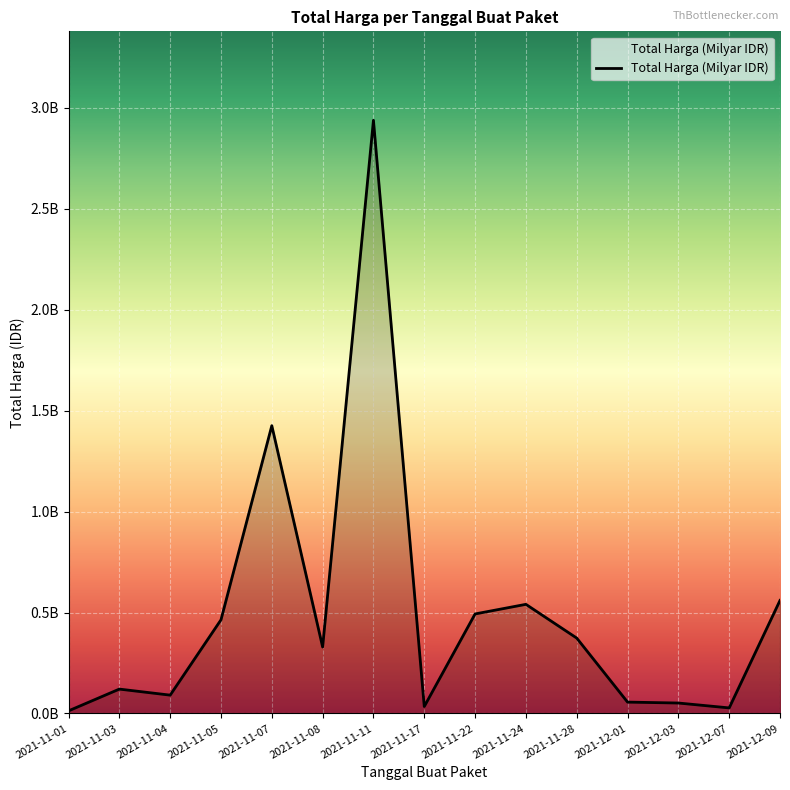

Is this an area chart (filled region under the line)?

Yes